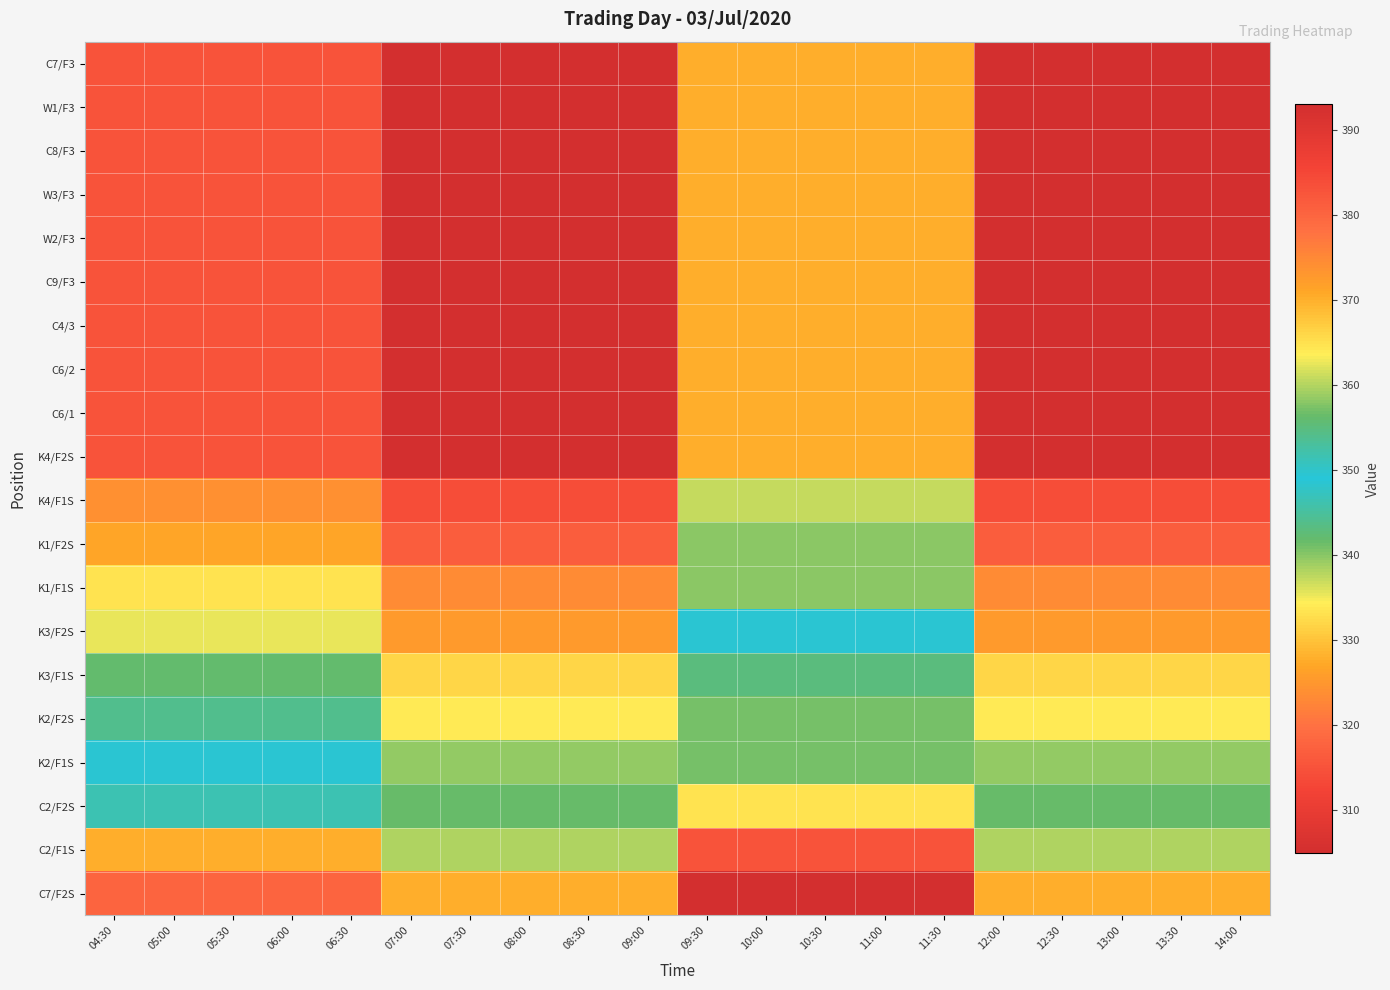

At 04:30, list the series in order from smallest to largest.

C7/F2S, C2/F1S, C2/F2S, K2/F1S, K2/F2S, K3/F1S, K3/F2S, K1/F1S, K1/F2S, K4/F1S, C7/F3, W1/F3, C8/F3, W3/F3, W2/F3, C9/F3, C4/3, C6/2, C6/1, K4/F2S